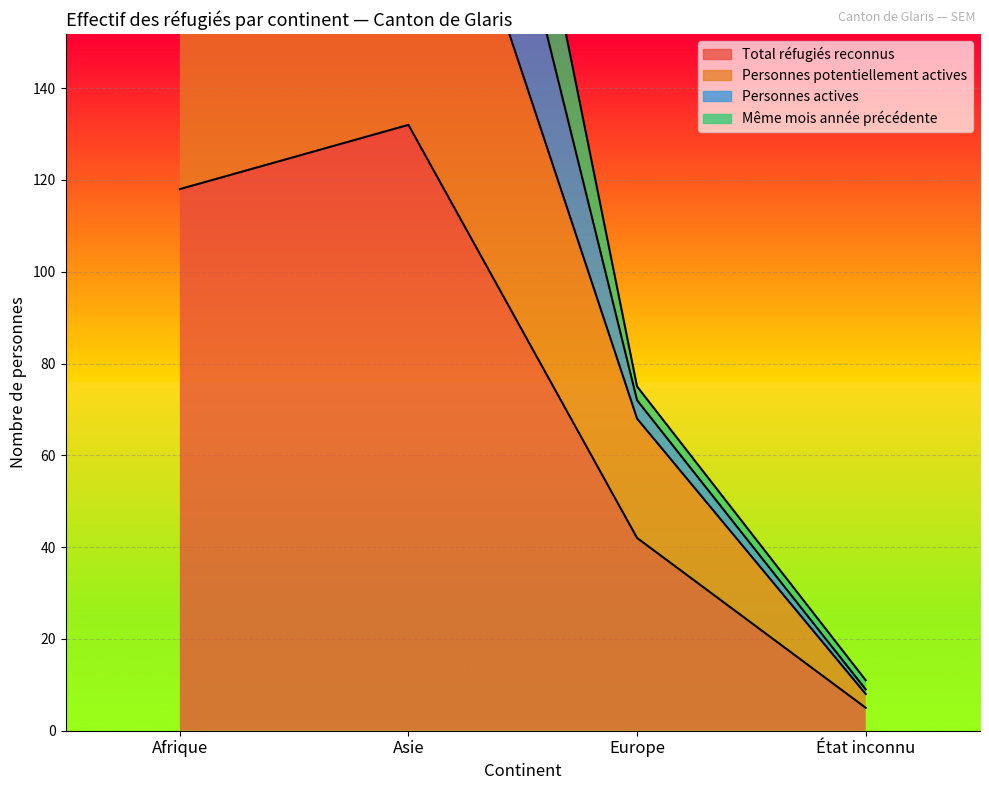

How many values in the Personnes potentiellement actives series exceed 192?

1